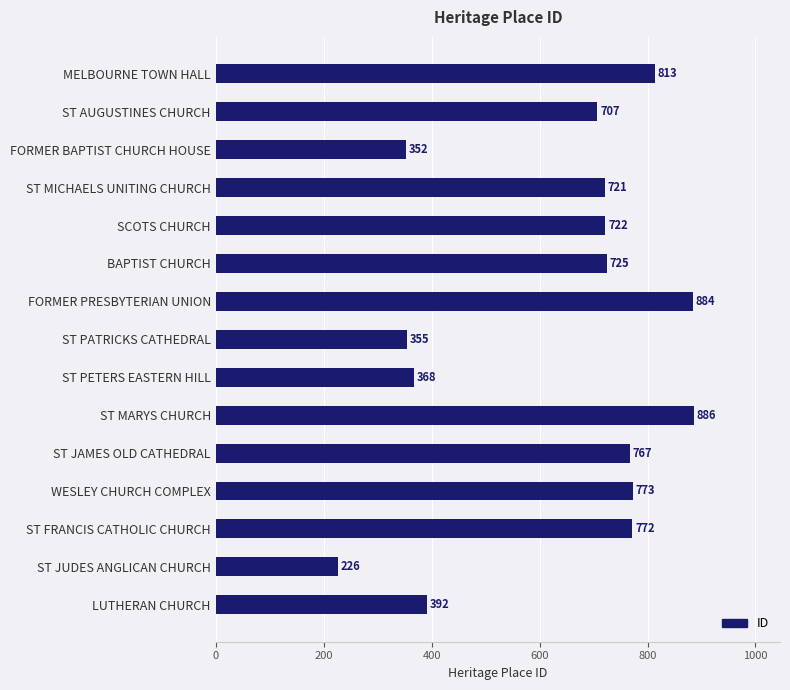

Where is the data nearest to the value 556?

ST AUGUSTINES CHURCH